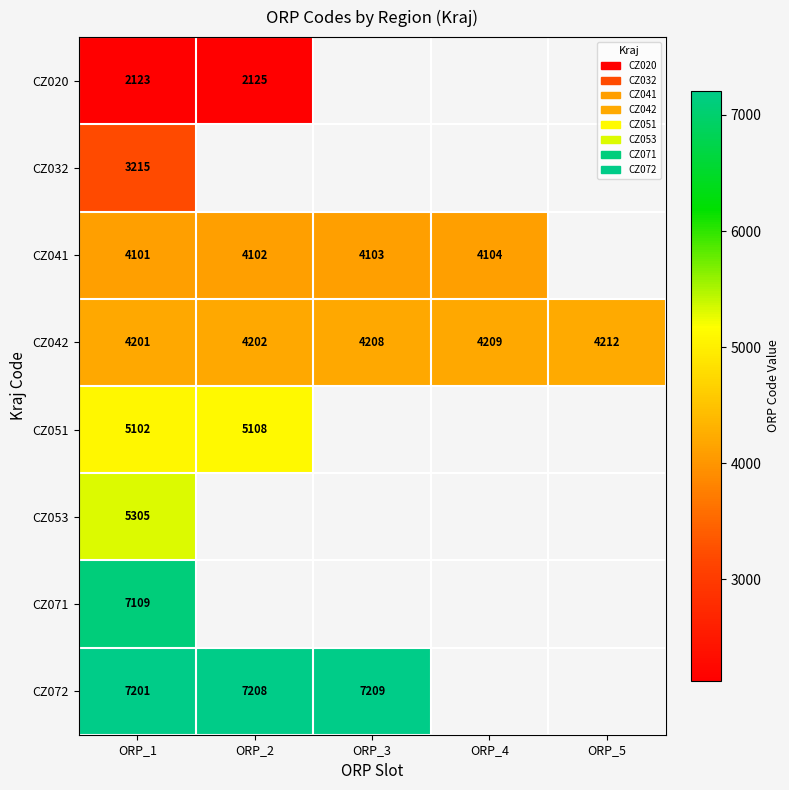

The value of CZ032 at ORP_1 is 3215. True or false?

True